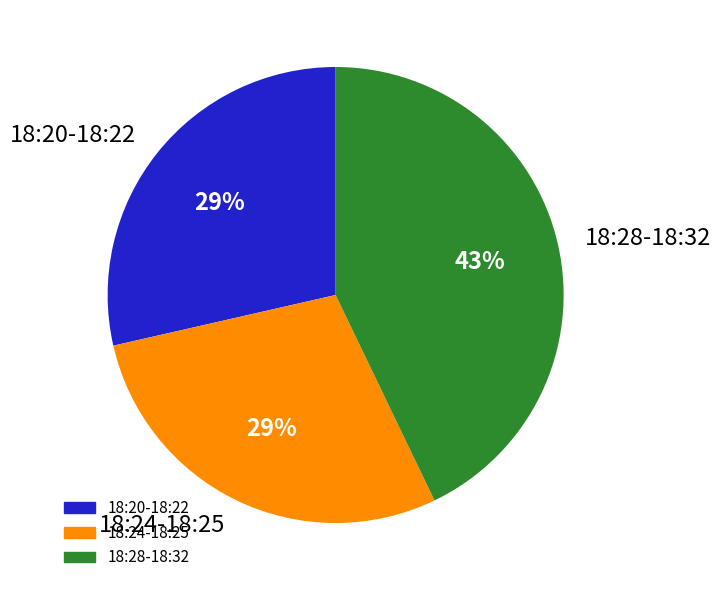

The 18:24-18:25 slice represents 29% of the pie. True or false?

True